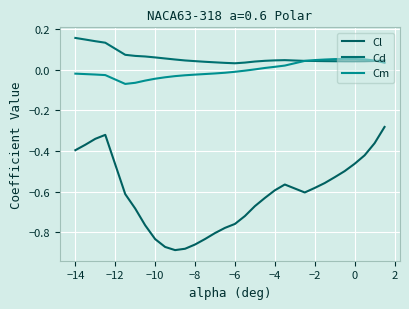

Reading right to left, transcribe all the data shown in this chart.

Cl: -0.3	-0.4	-0.4	-0.5	-0.5	-0.5	-0.6	-0.6	-0.6	-0.6	-0.6	-0.6	-0.7	-0.7	-0.8	-0.8	-0.8	-0.8	-0.9	-0.9	-0.9	-0.9	-0.8	-0.8	-0.7	-0.6	-0.3	-0.3	-0.4	-0.4
Cd: 0.0	0.0	0.0	0.0	0.0	0.0	0.0	0.0	0.0	0.0	0.0	0.0	0.0	0.0	0.0	0.0	0.0	0.0	0.0	0.0	0.1	0.1	0.1	0.1	0.1	0.1	0.1	0.1	0.1	0.2
Cm: 0.0	0.0	0.1	0.1	0.1	0.1	0.1	0.0	0.0	0.0	0.0	0.0	0.0	-0.0	-0.0	-0.0	-0.0	-0.0	-0.0	-0.0	-0.0	-0.0	-0.0	-0.1	-0.1	-0.1	-0.0	-0.0	-0.0	-0.0